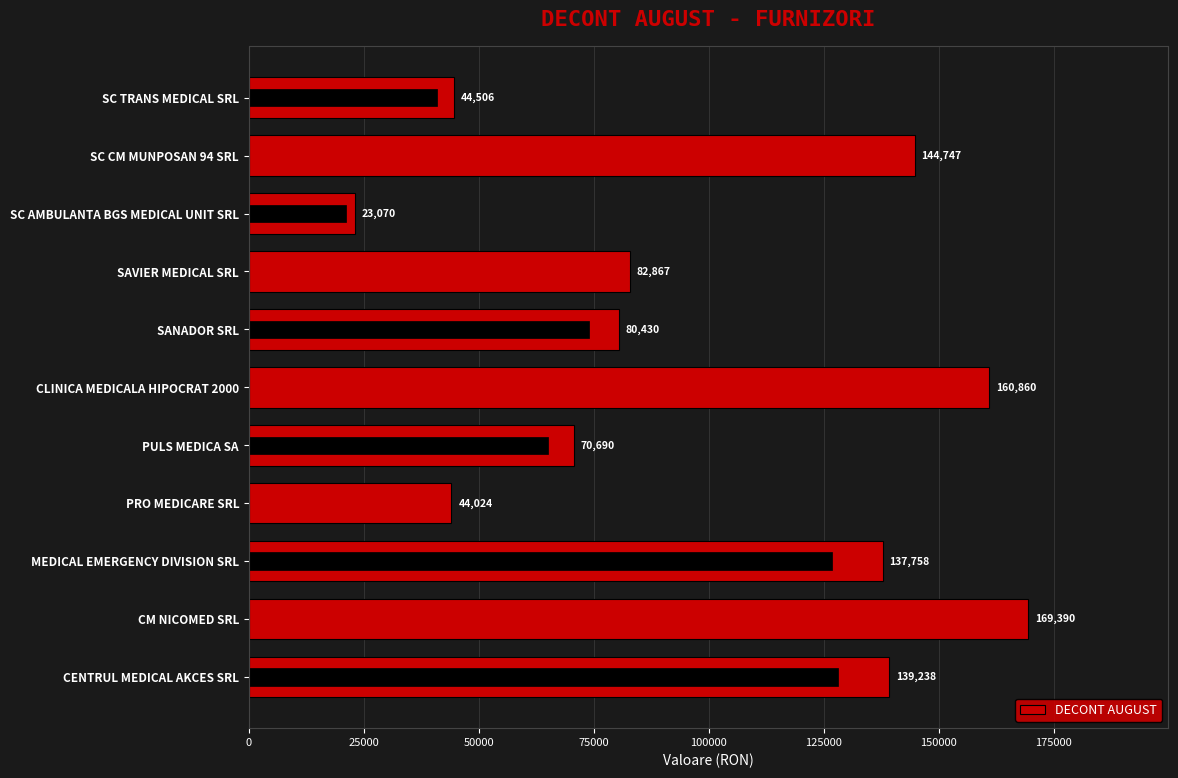

Approximately how many times larger is the value at PRO MEDICARE SRL compared to SANADOR SRL?

0.5